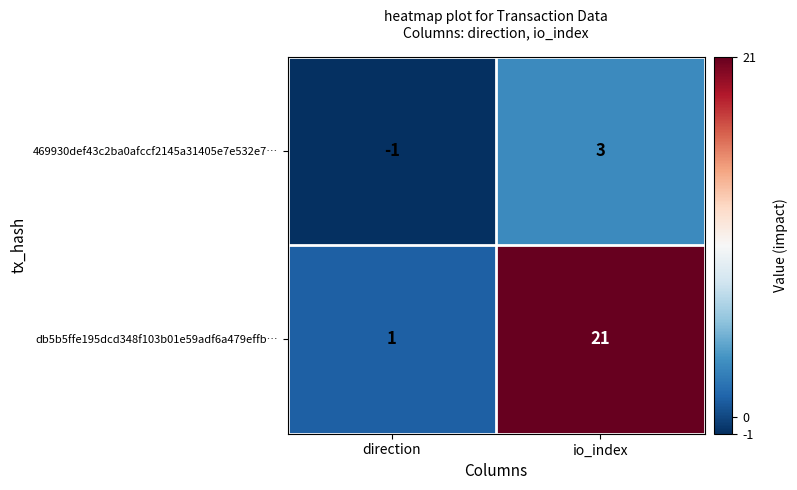

Rank the series at io_index from lowest to highest value.

469930def43c2ba0afccf2145a31405e7e532e7…, db5b5ffe195dcd348f103b01e59adf6a479effb…